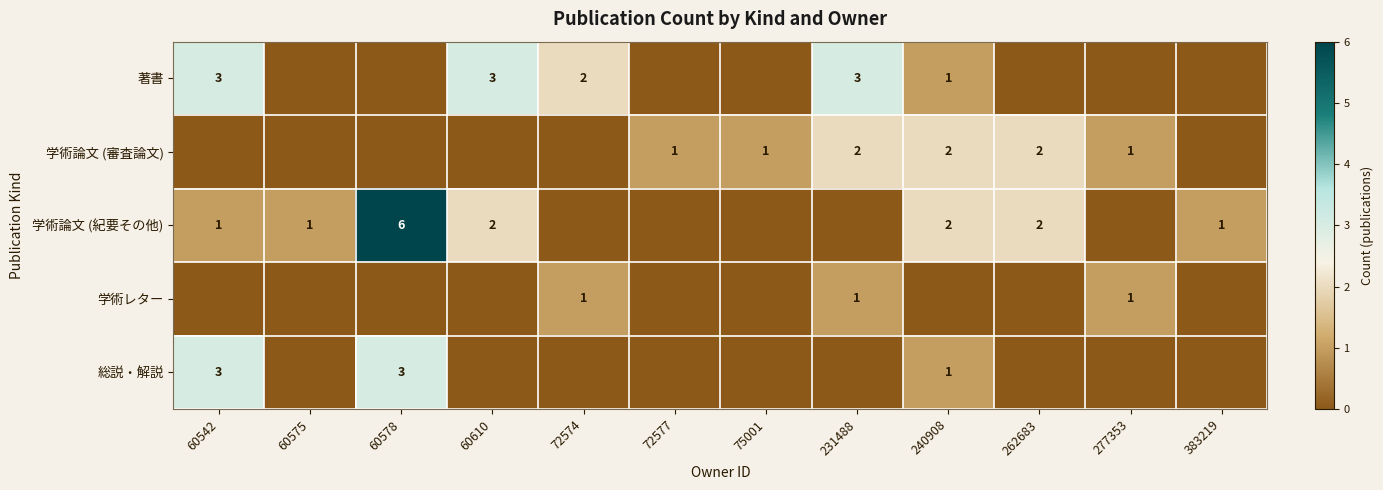

Is the value of 著書 at 72574 greater than the value of 学術論文 (紀要その他) at 383219?

Yes